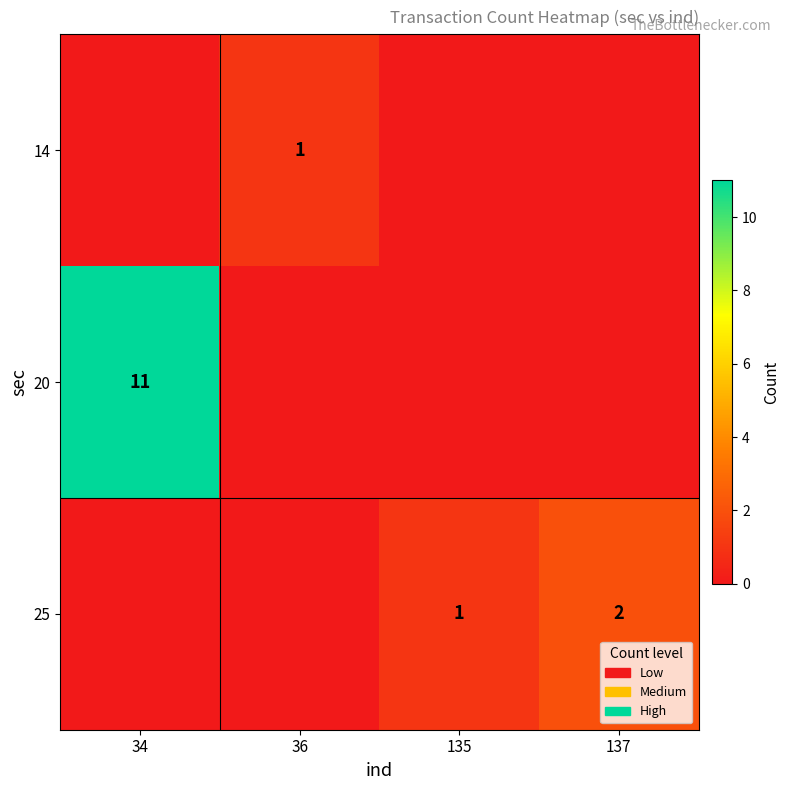

Is it true that 20 equals 15 at 34?

False